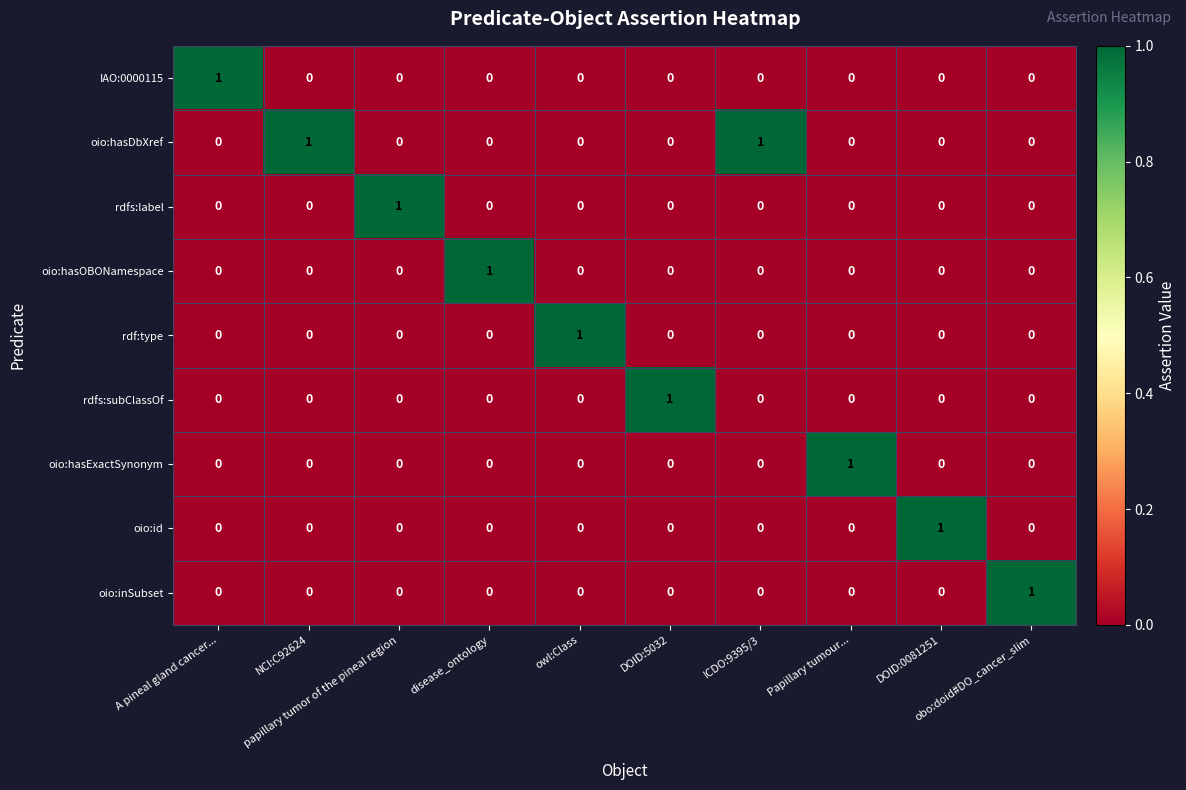

At how many categories does at least one series exceed 0?

10